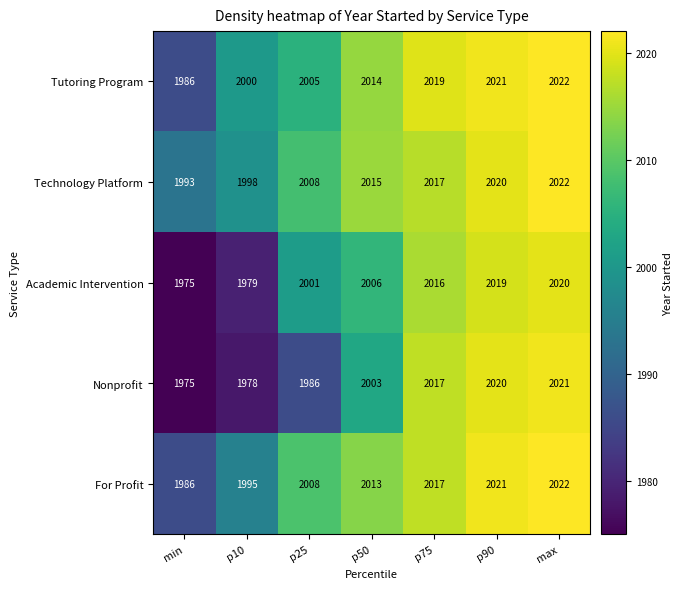

What is the smallest value displayed?

1975